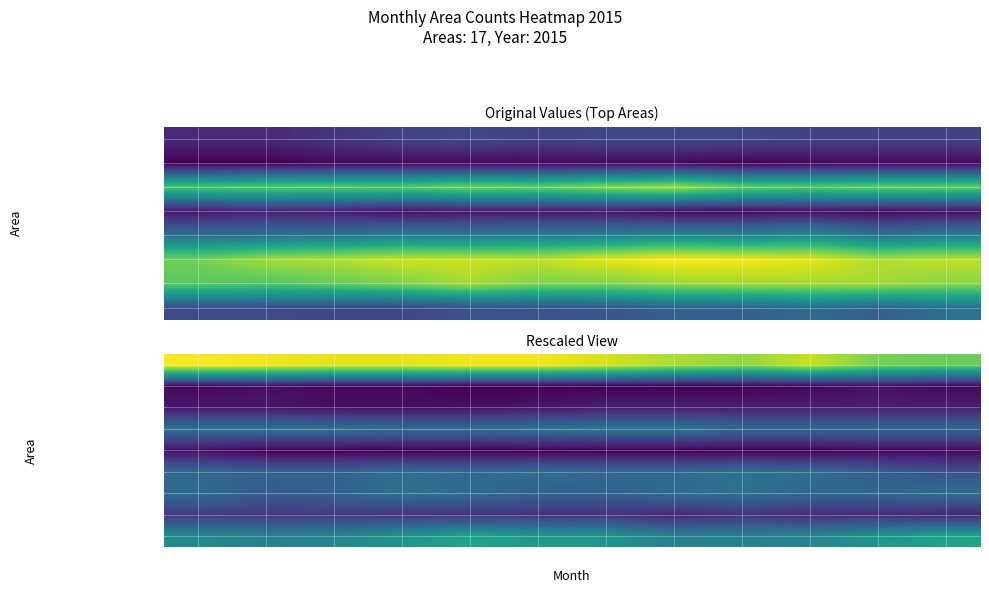

What is the minimum value shown in the chart?

1